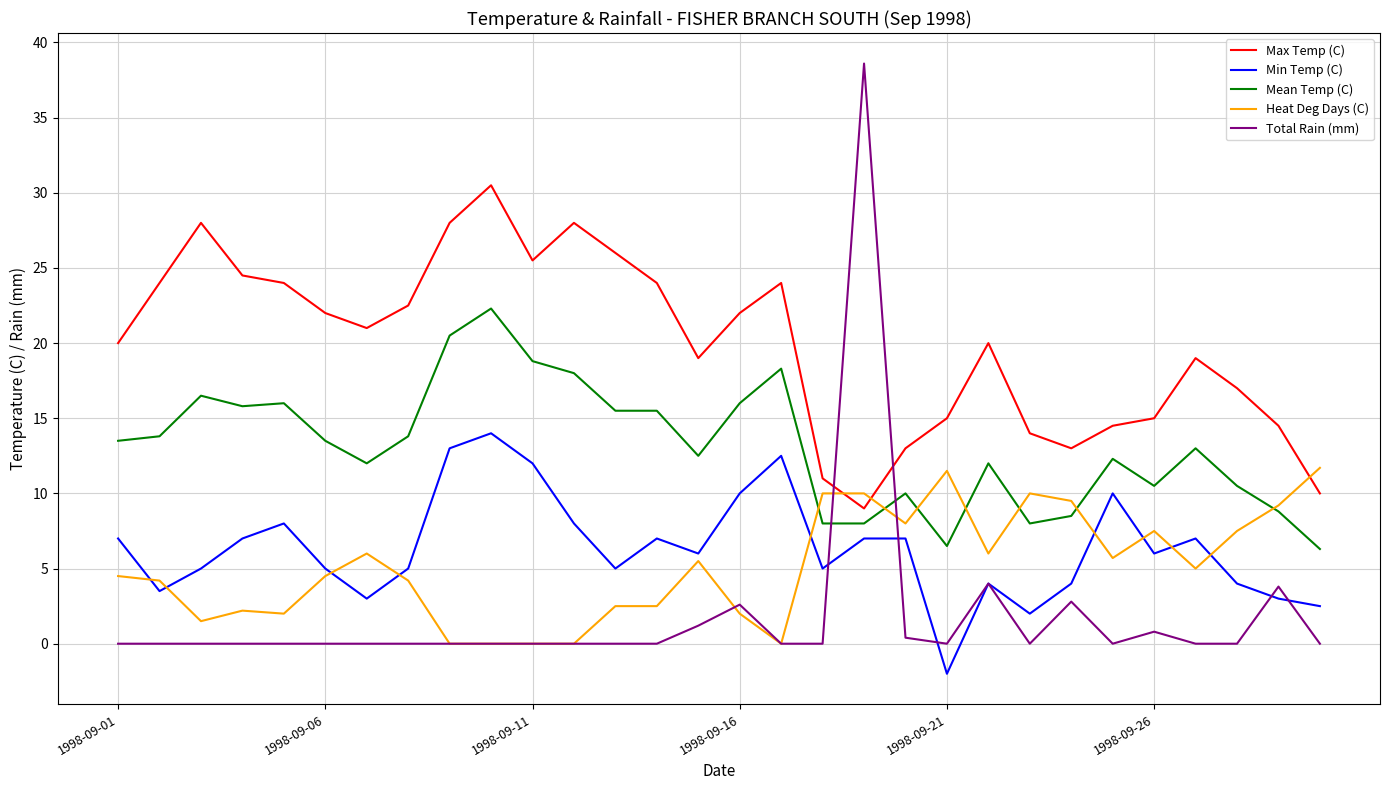

Which series has the largest total across all categories?

Max Temp (C)